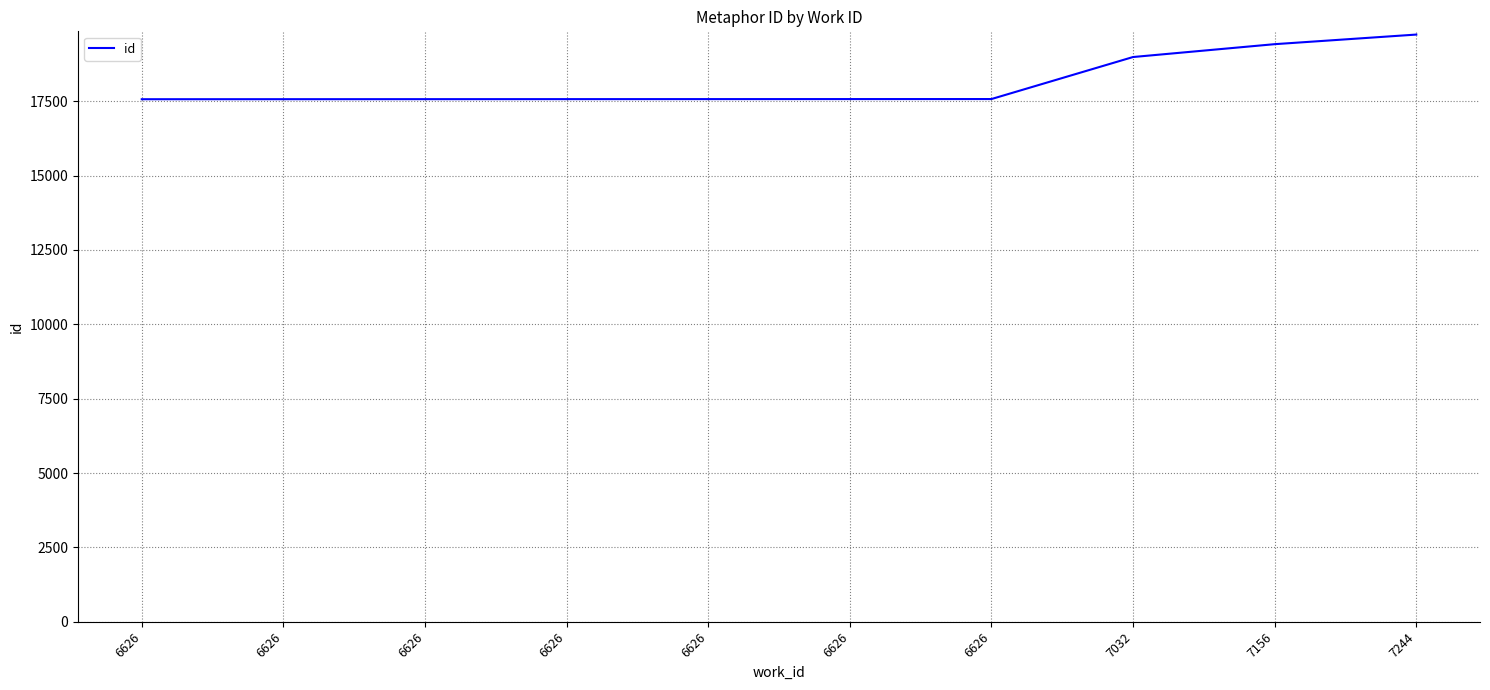

True or false: the data shows 17572 at 6626.

True